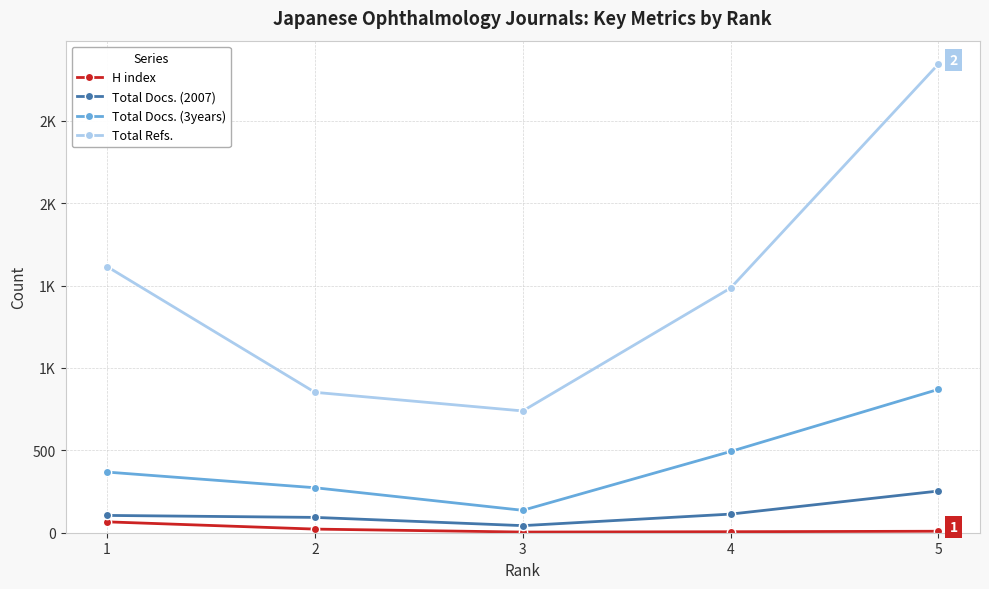

At which category is the sum across all series the highest?

5